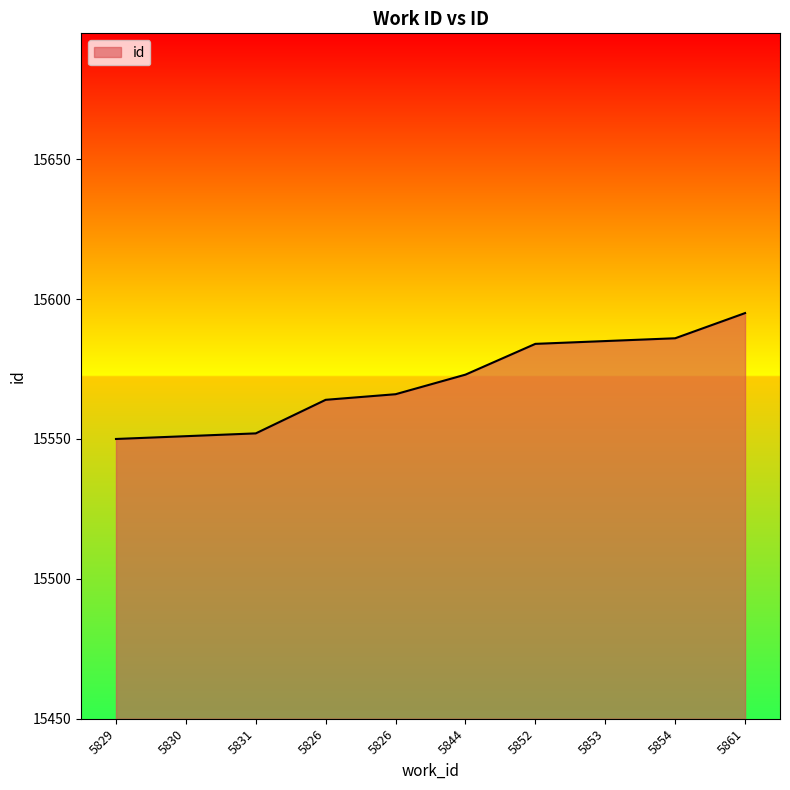

Which category has the highest value across all series?

5861